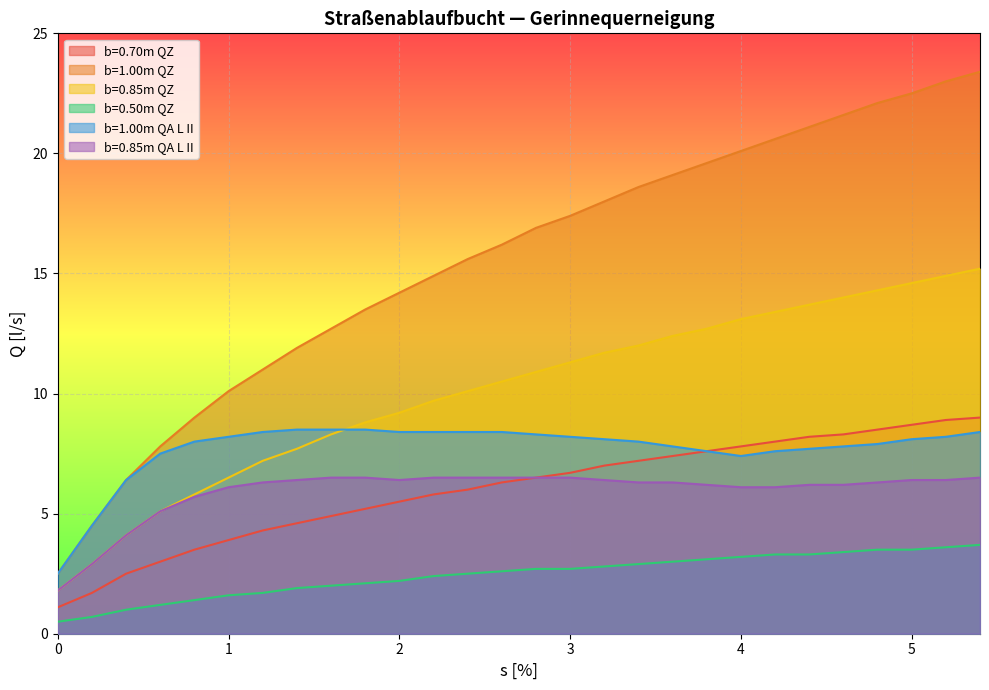

Where is b=0.70m QZ nearest to the value 5?

1.6